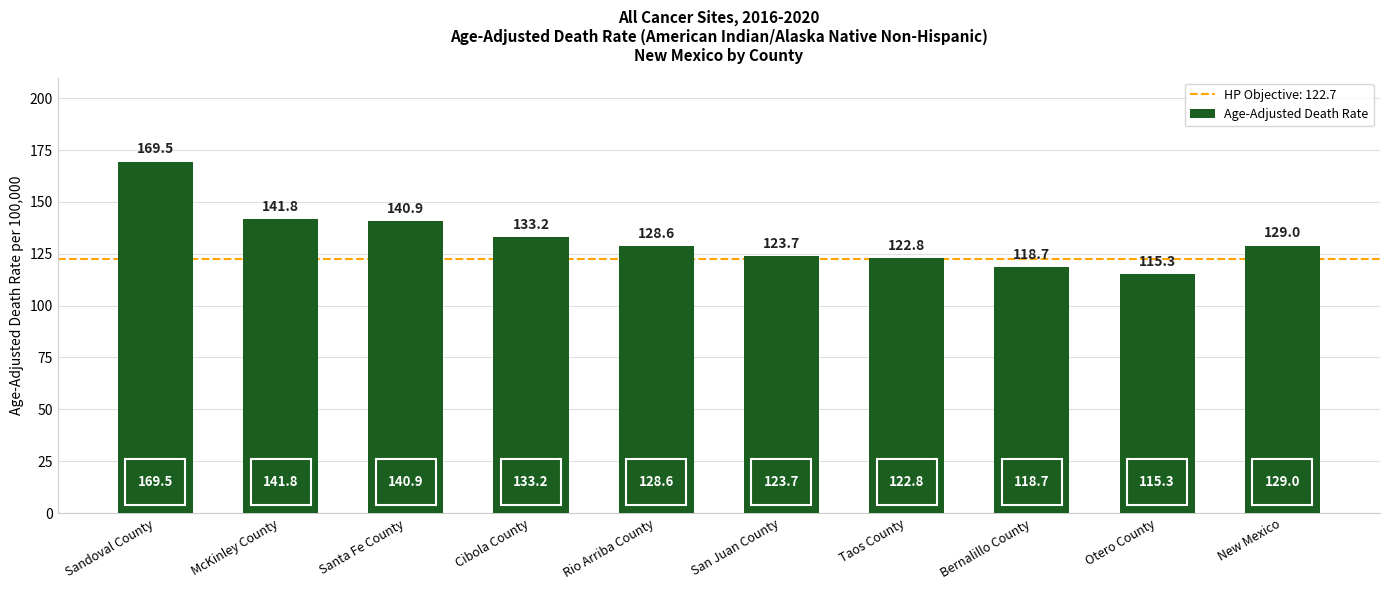

Reading right to left, extract all data points from this chart.

New Mexico=129.0	Otero County=115.3	Bernalillo County=118.7	Taos County=122.8	San Juan County=123.7	Rio Arriba County=128.6	Cibola County=133.2	Santa Fe County=140.9	McKinley County=141.8	Sandoval County=169.5